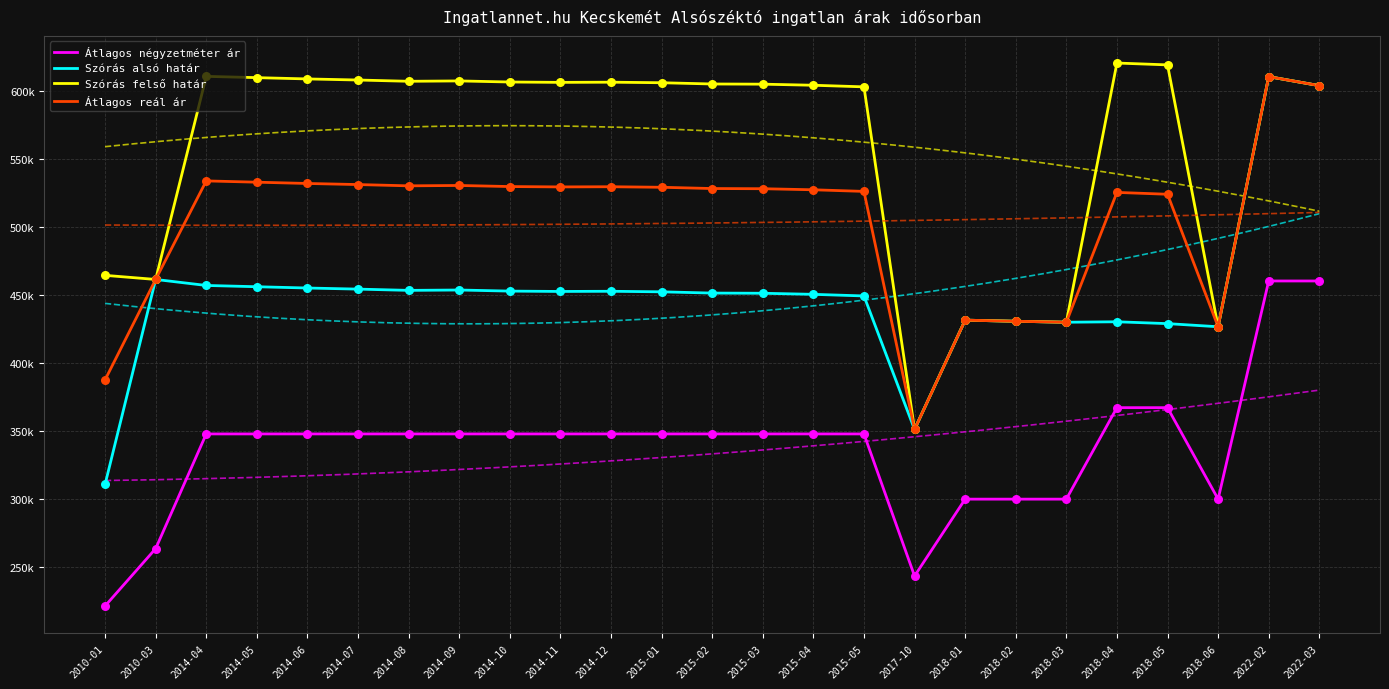

At how many categories does at least one series exceed 326346?

25